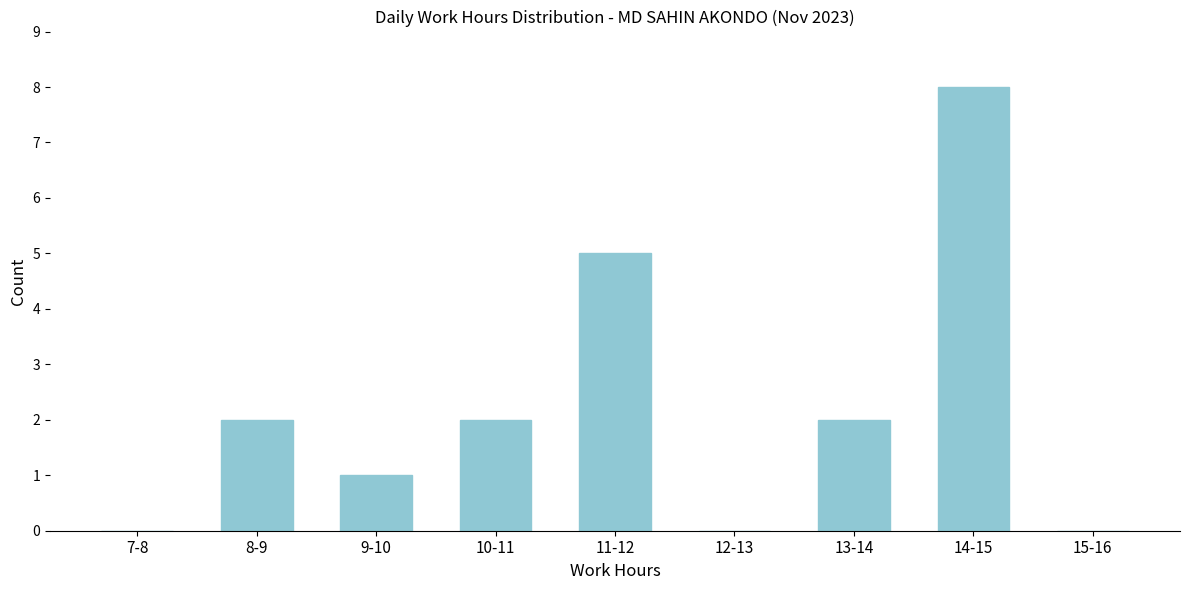

Reading left to right, transcribe all the data shown in this chart.

7-8=0	8-9=2	9-10=1	10-11=2	11-12=5	12-13=0	13-14=2	14-15=8	15-16=0